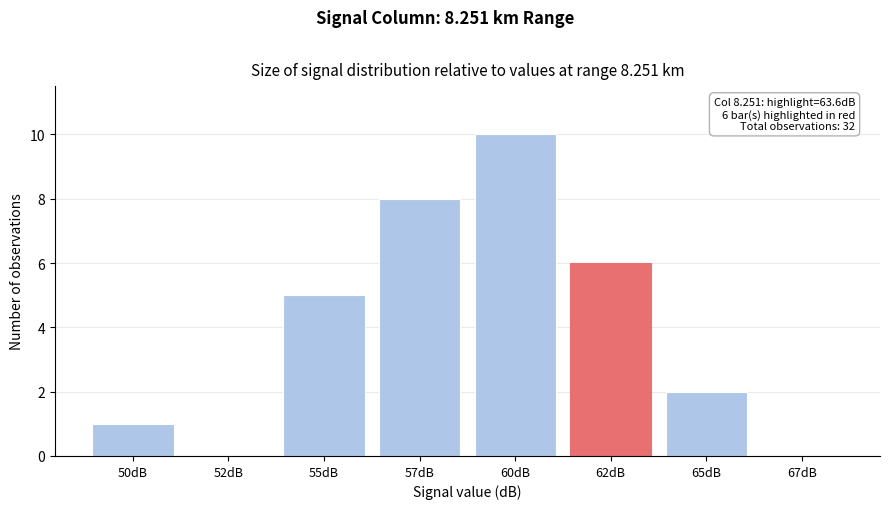

Reading left to right, list all the values displayed in this chart.

50dB=1	52dB=0	55dB=5	57dB=8	60dB=10	62dB=6	65dB=2	67dB=0